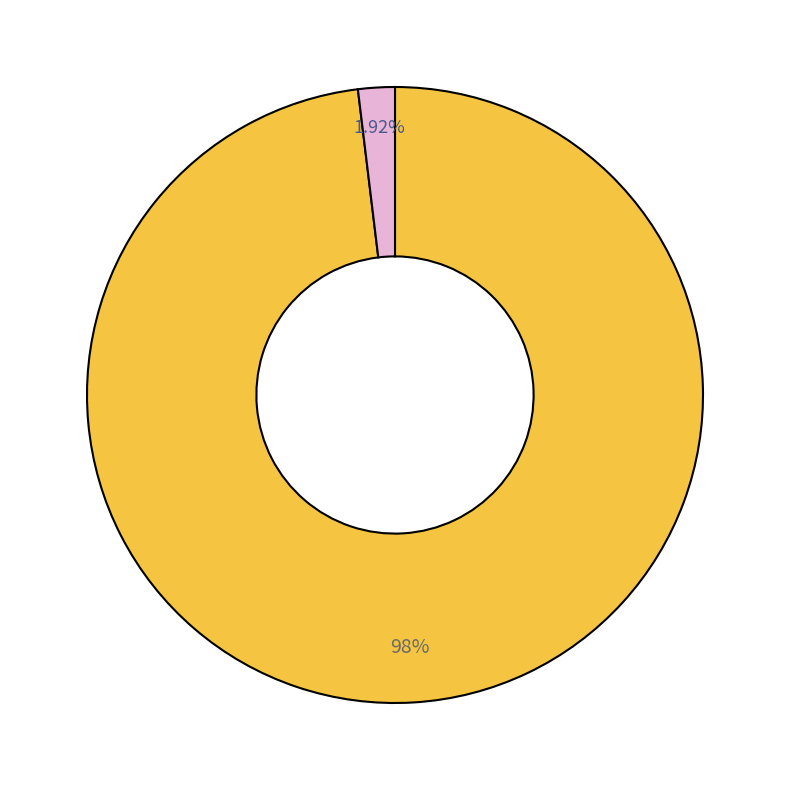

Is there any slice that represents more than half of the pie?

Yes